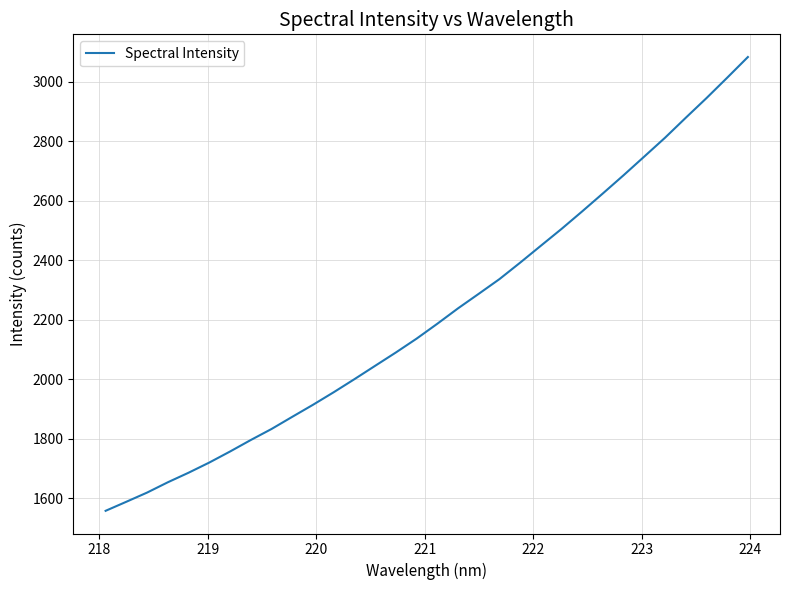

How many lines are shown in the chart?

1